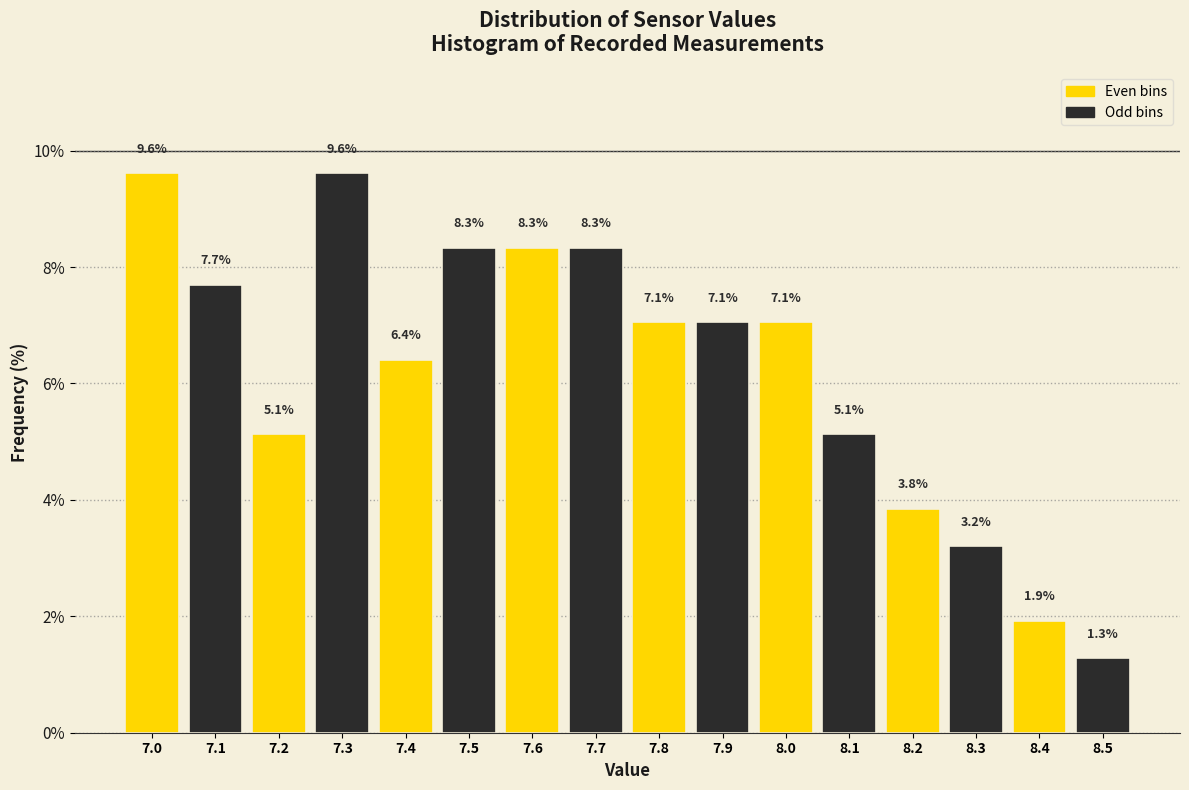

Reading left to right, list all the values displayed in this chart.

9.6	7.7	5.1	9.6	6.4	8.3	8.3	8.3	7.1	7.1	7.1	5.1	3.8	3.2	1.9	1.3